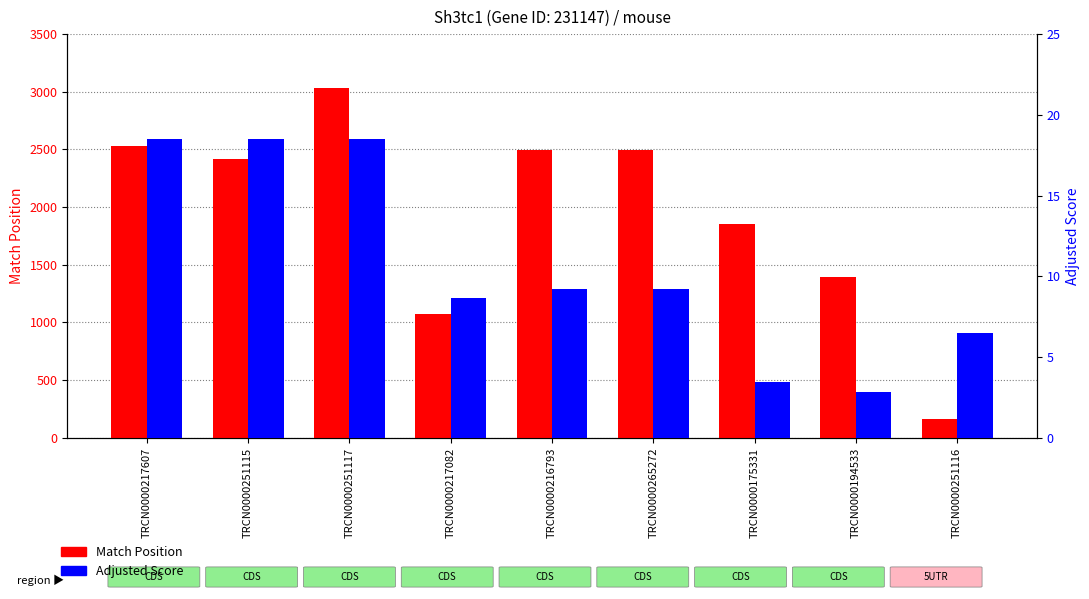

True or false: Match Position has a value of 1280.4 at TRCN0000217607.

False